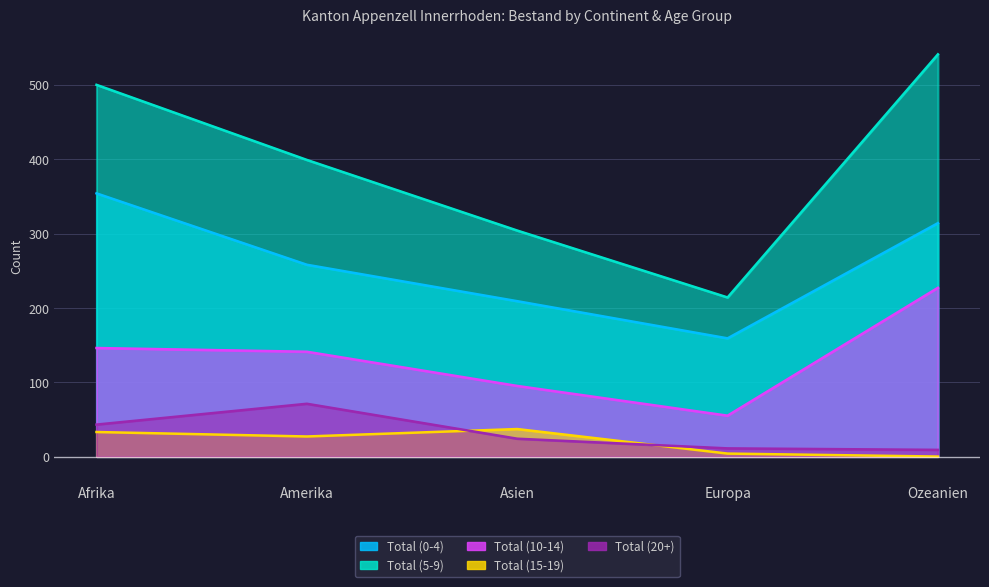

What is the total value across all series at Ozeanien?

1091